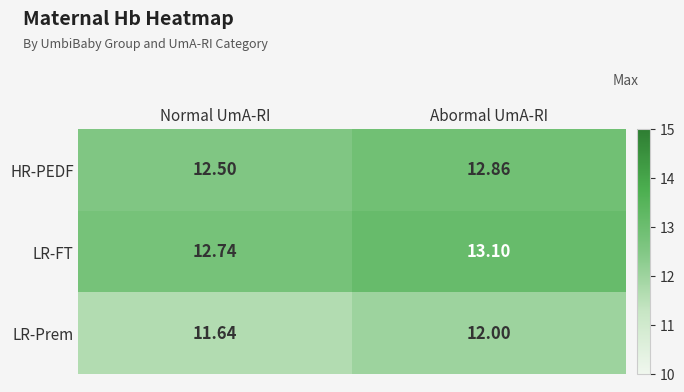

At which label does HR-PEDF reach its peak?

Abormal UmA-RI